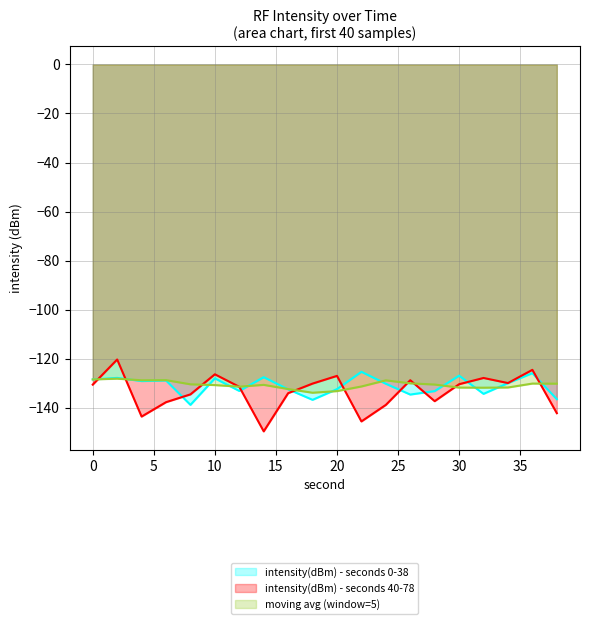

What is the sum of all intensity(dBm) - seconds 40-78 values?

-2672.5